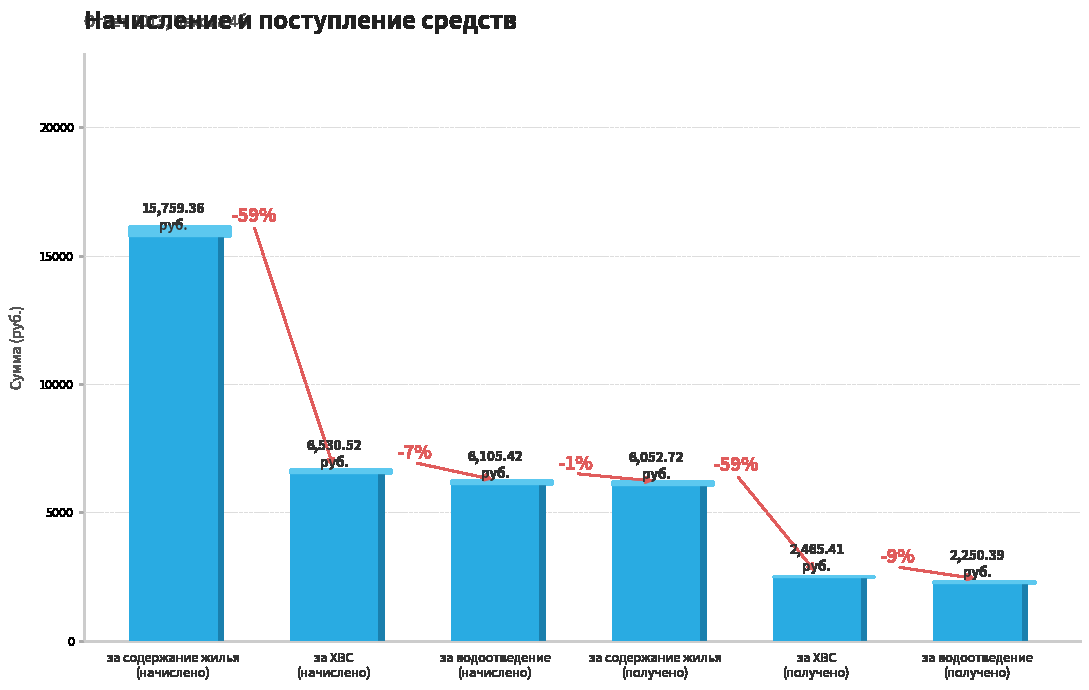

What position from the right is за водоотведение
(получено)?

1